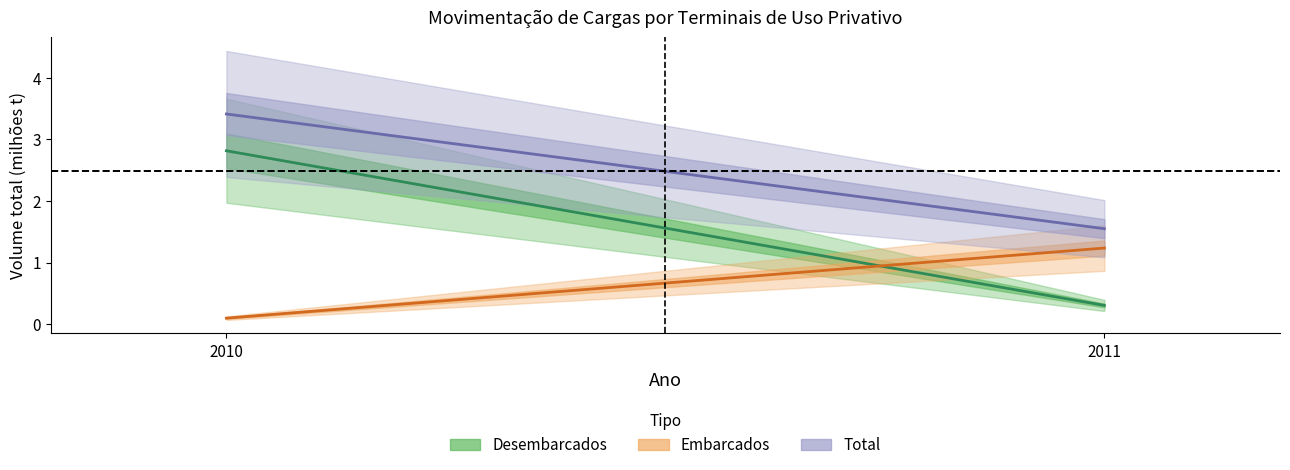

Is the value of Embarcados at 2011 greater than the value of Total at 2011?

No